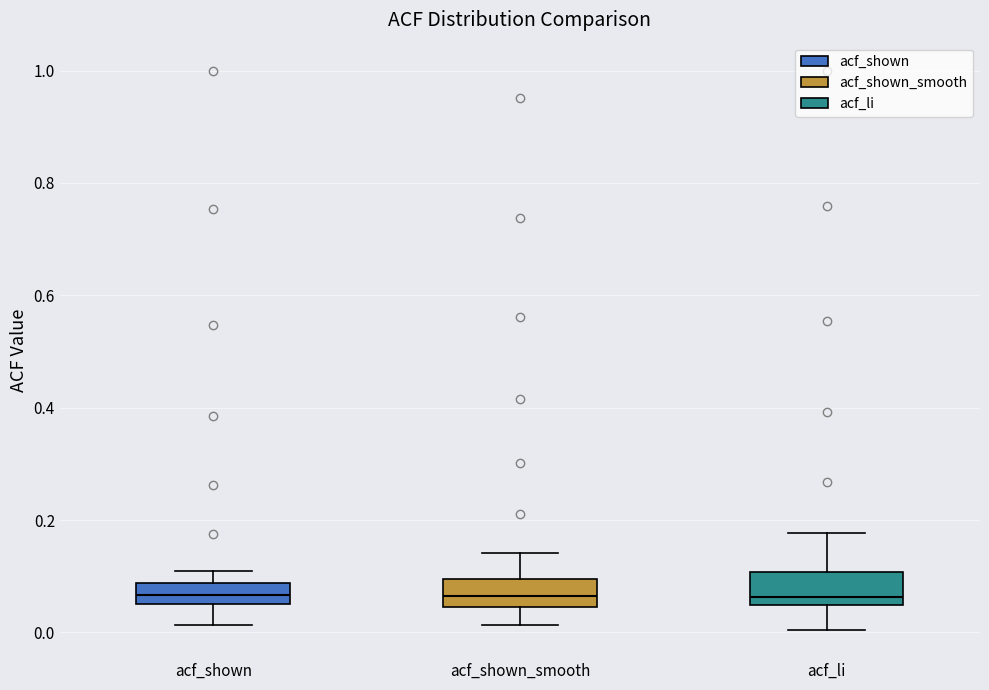

Reading left to right, read every box against the y-axis: the position of its median line, the range the box covers, and the ends of its whiskers. The values are not printed on the chart, so give them approximately, as read against the axis.

acf_shown: median 0.06, box 0.04 to 0.08, whiskers 0.02 to 0.10
acf_shown_smooth: median 0.06, box 0.04 to 0.10, whiskers 0.02 to 0.14
acf_li: median 0.06, box 0.04 to 0.10, whiskers 0.00 to 0.18